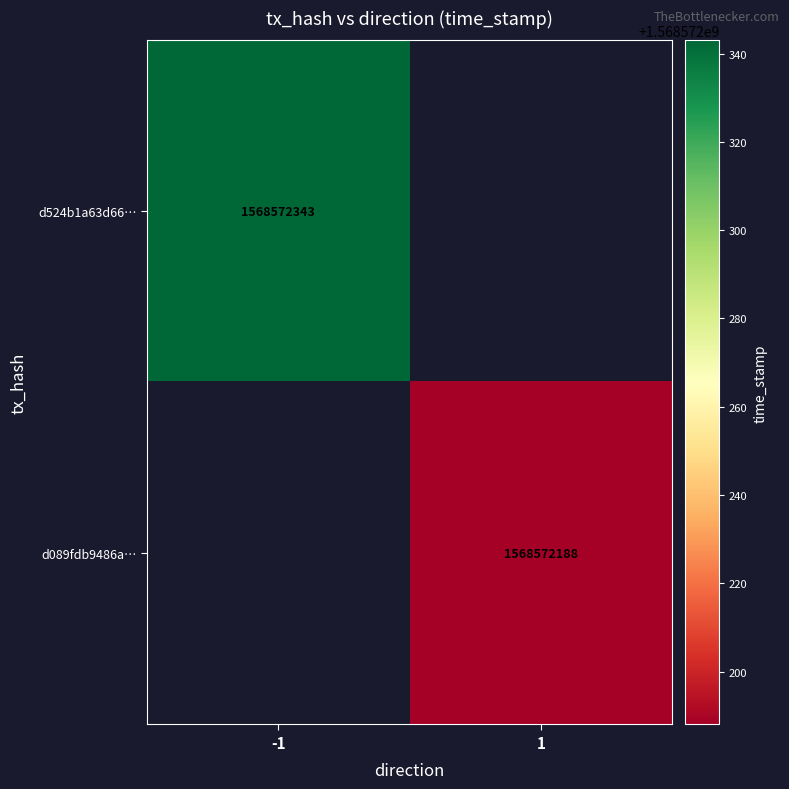

What is the sum of the d089fdb9486a2339f86abccb86eb9eae1127cee values at direction and time_stamp?

1568572189